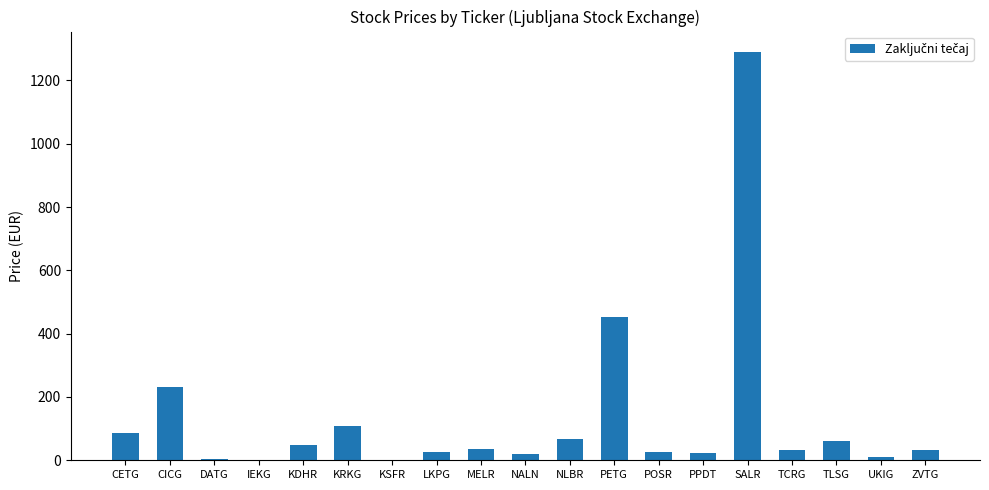

At which label is the value closest to 645?

PETG